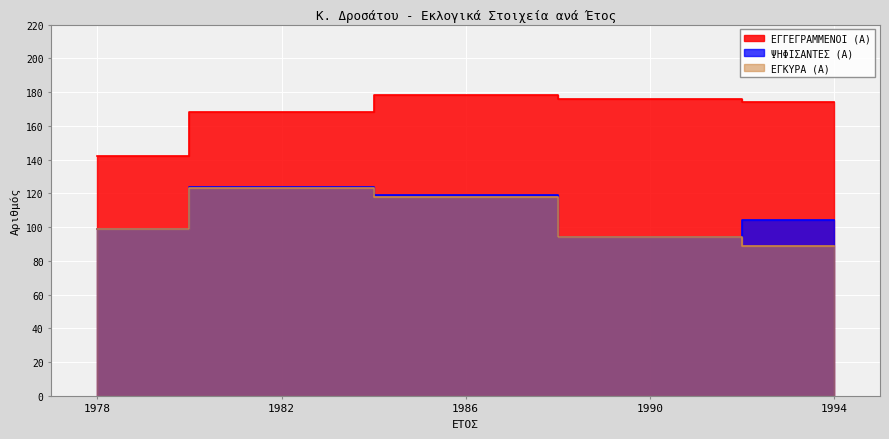

Reading right to left, extract all data points from this chart.

ΕΓΓΕΓΡΑΜΜΕΝΟΙ (Α): 1994=174	1990=176	1986=178	1982=168	1978=142
ΨΗΦΙΣΑΝΤΕΣ (Α): 1994=104	1990=94	1986=119	1982=124	1978=99
ΕΓΚΥΡΑ (Α): 1994=89	1990=94	1986=118	1982=123	1978=99